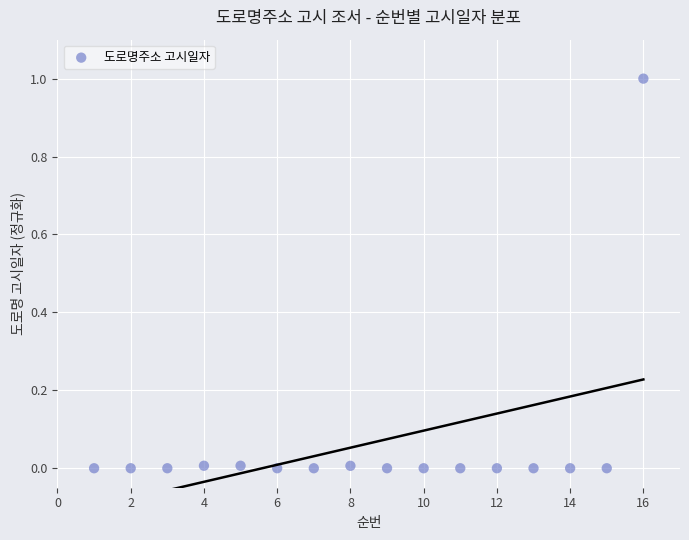

What is the range of X values (max minus min)?

15.0